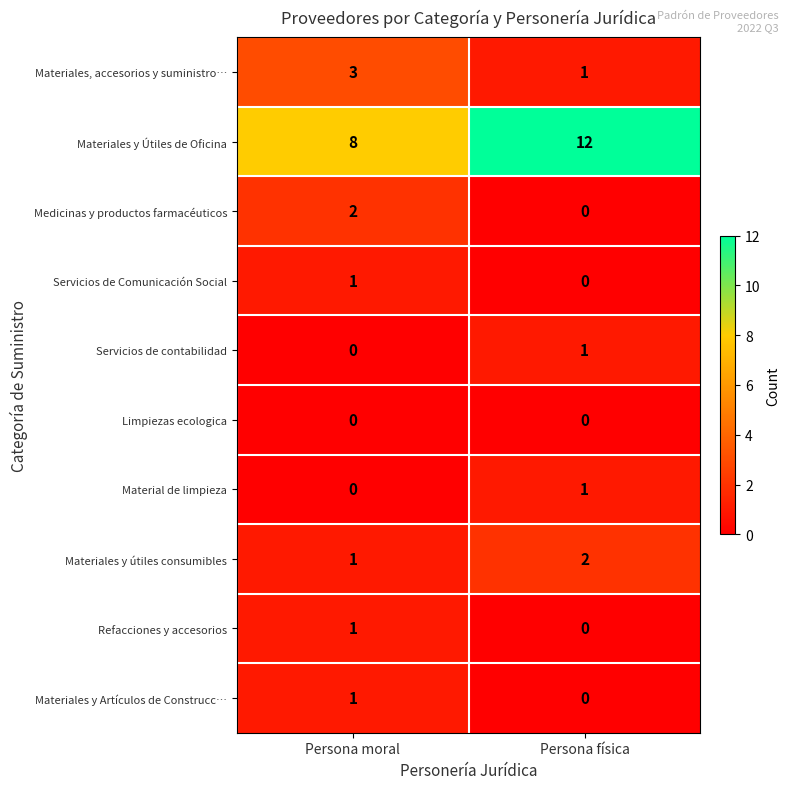

What is the sum of the Materiales, accesorios y suministro… values at Persona moral and Persona física?

4